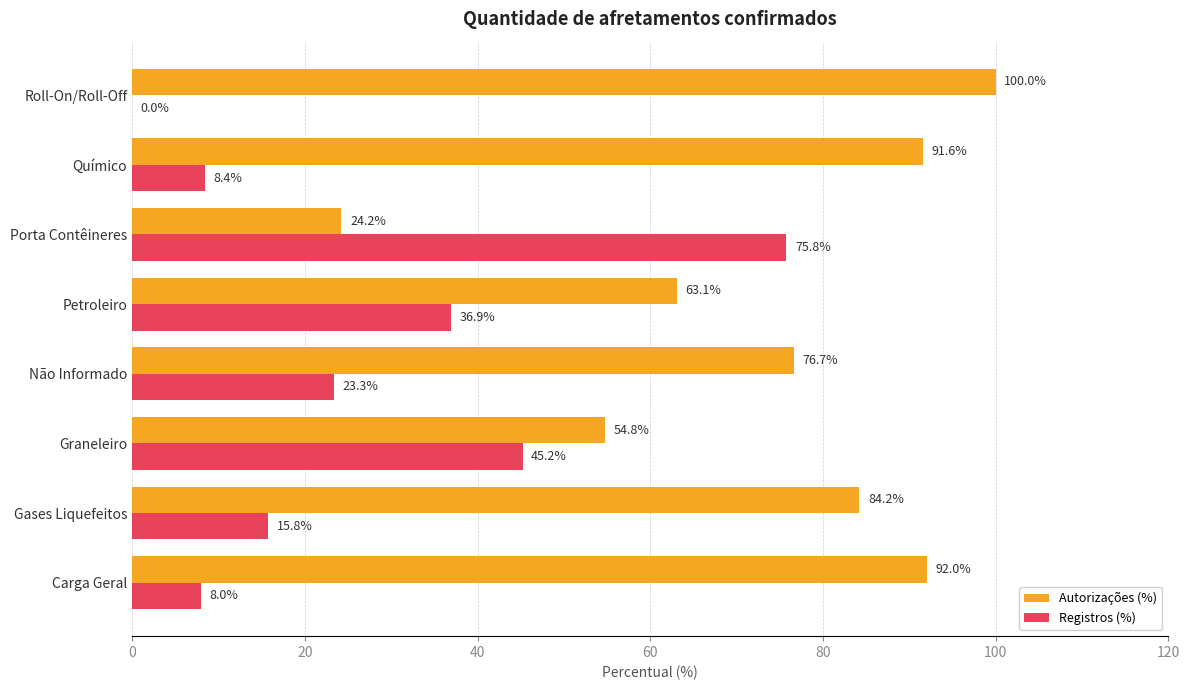

What is the maximum value shown in the chart?

100.0